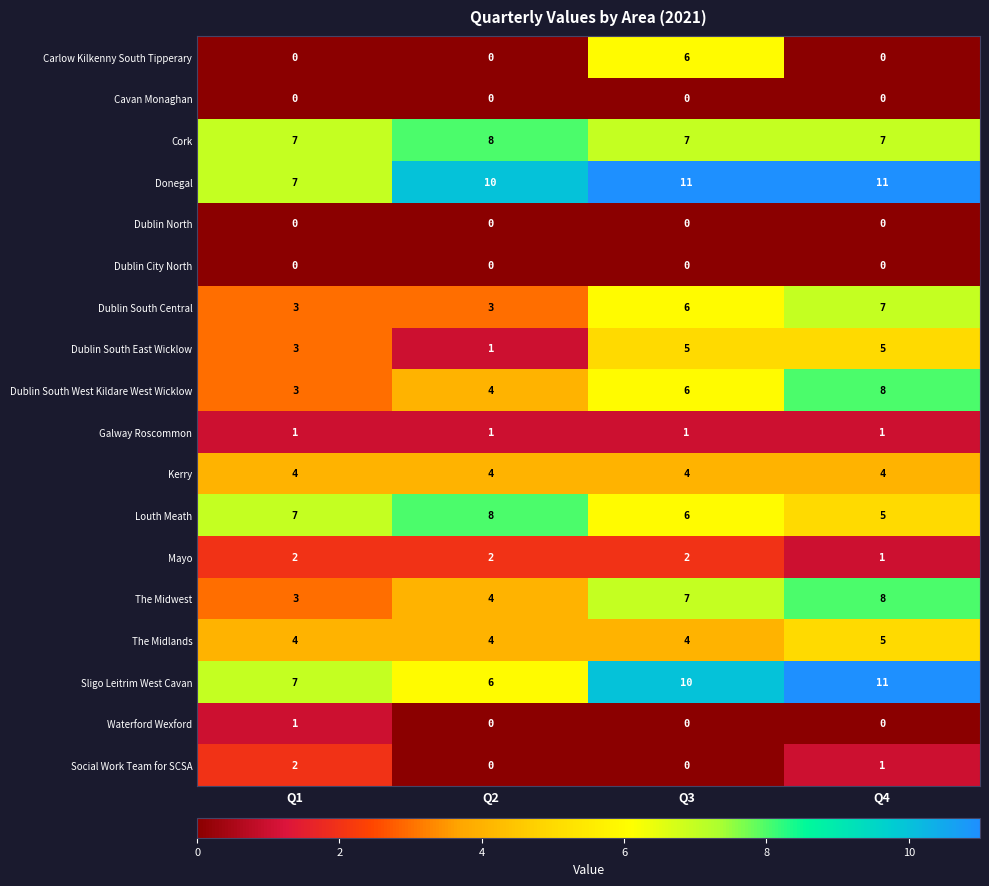

What is the greatest value displayed?

11